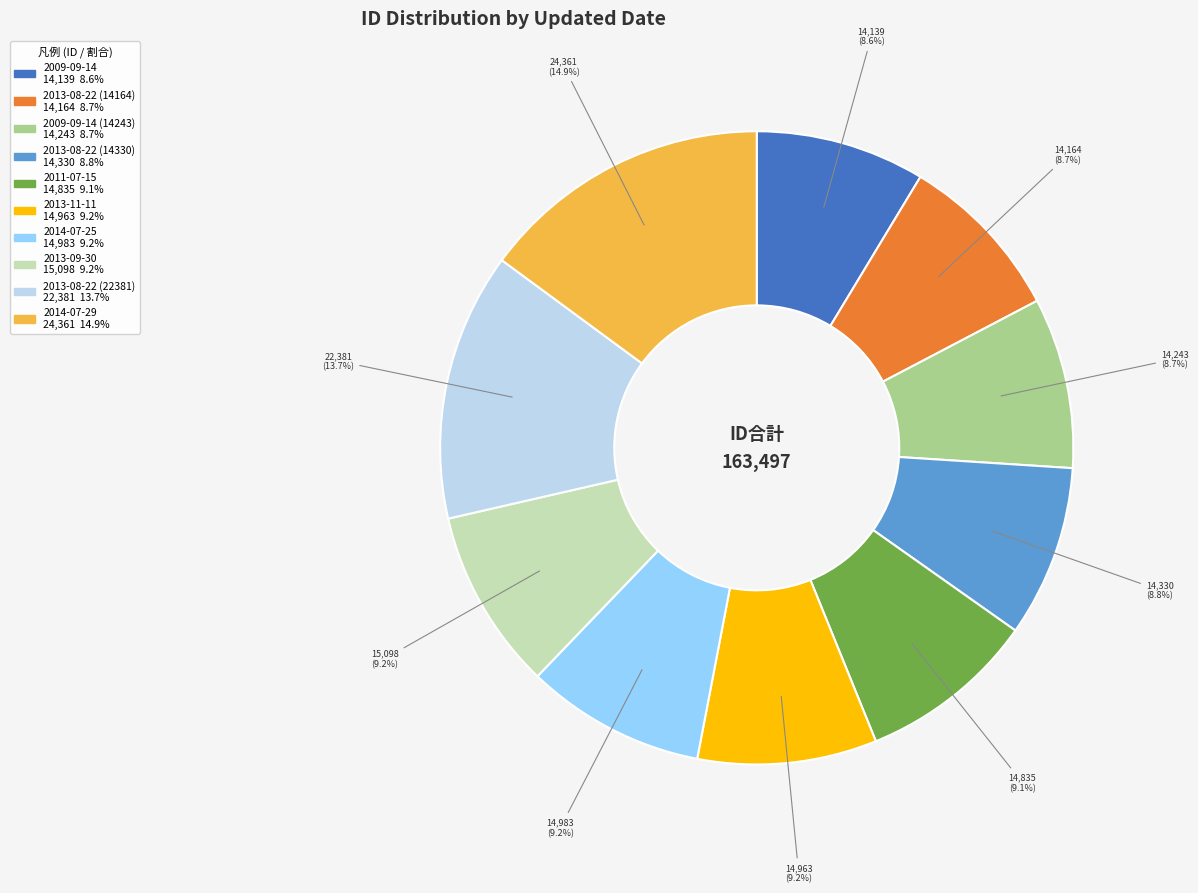

Is there any slice that represents more than half of the pie?

No